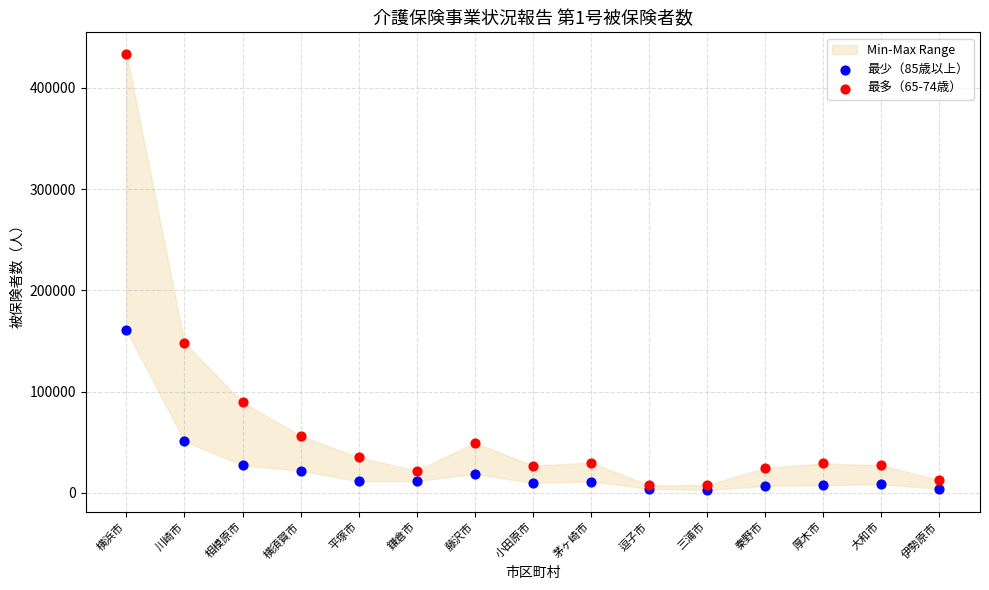

Which series contains the lowest Y value?

最少（85歳以上）